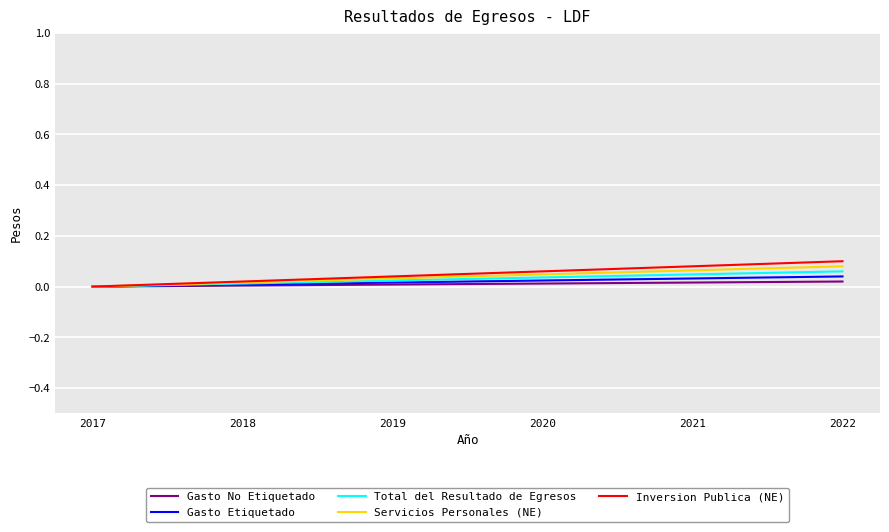

True or false: Inversion Publica (NE) has more than 0 interior local peaks.

False